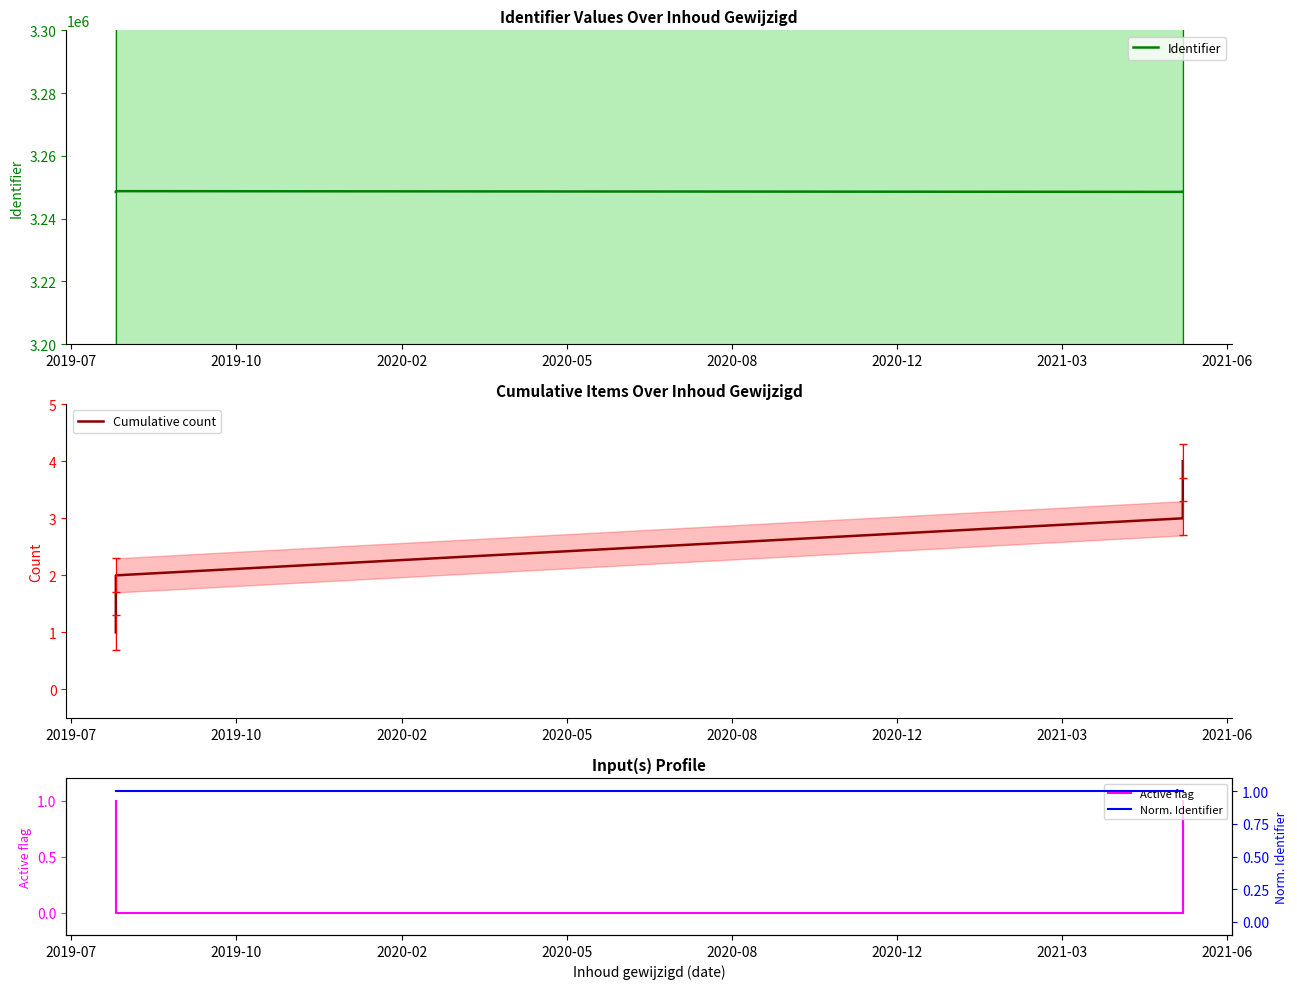

Rank the series by their maximum value, from lowest to highest.

Active flag, Norm. Identifier, Cumulative count, Identifier